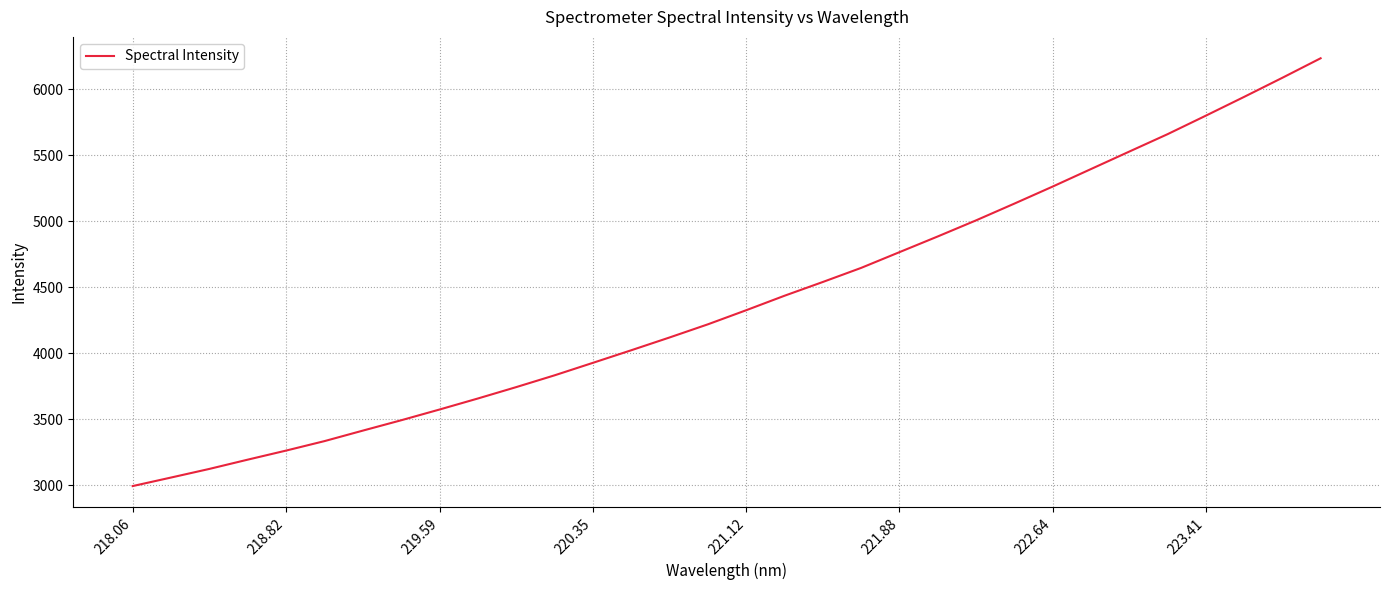

What is the difference between the maximum and minimum values?

3238.6